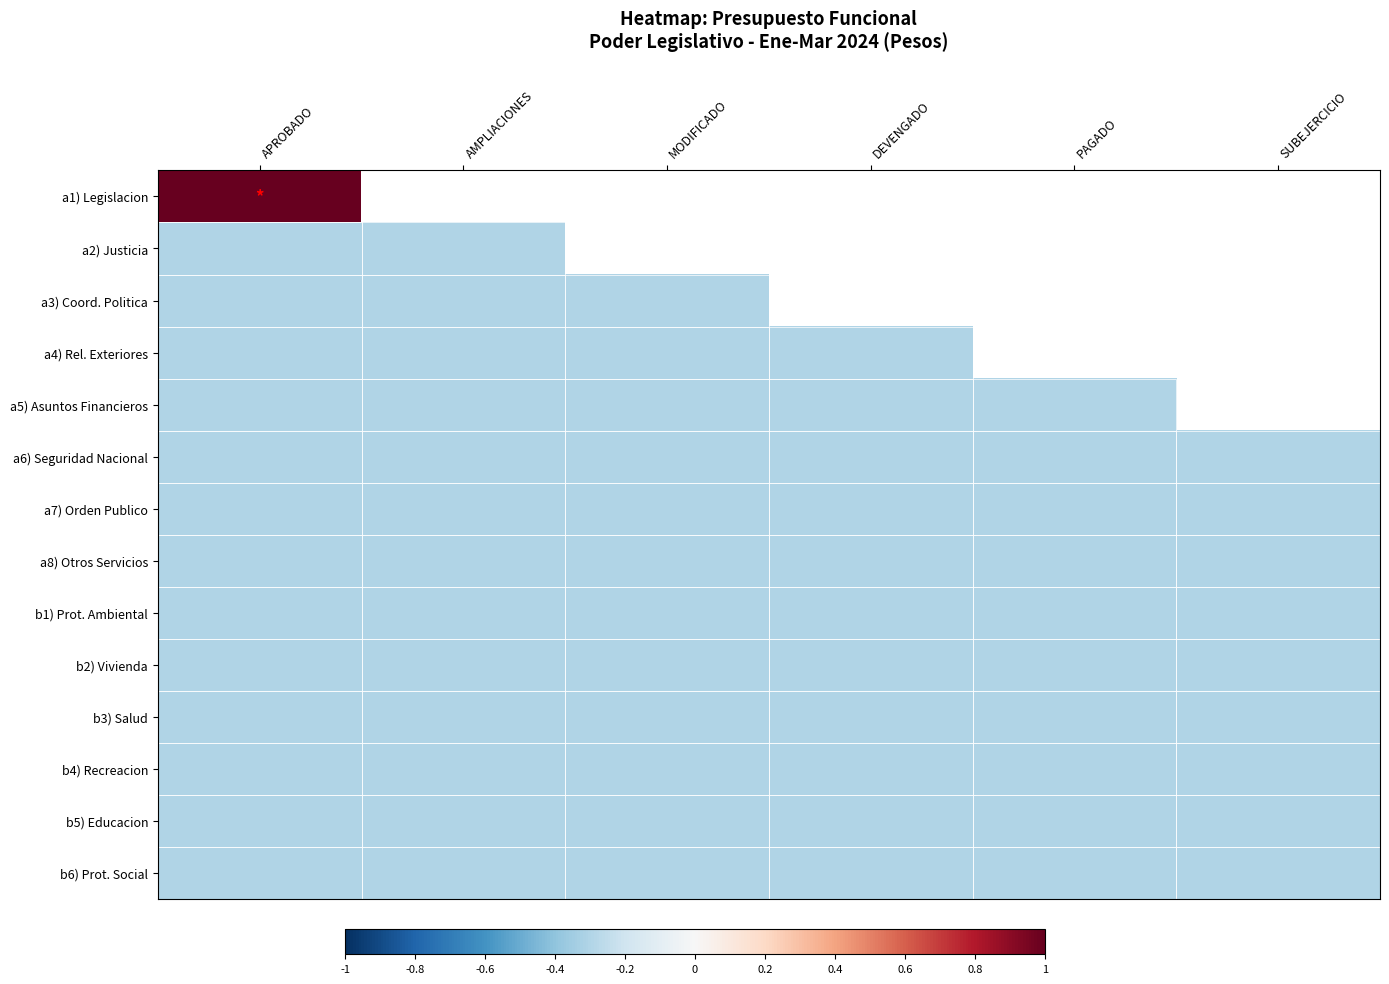

Where is b3) Salud nearest to the value 0?

APROBADO